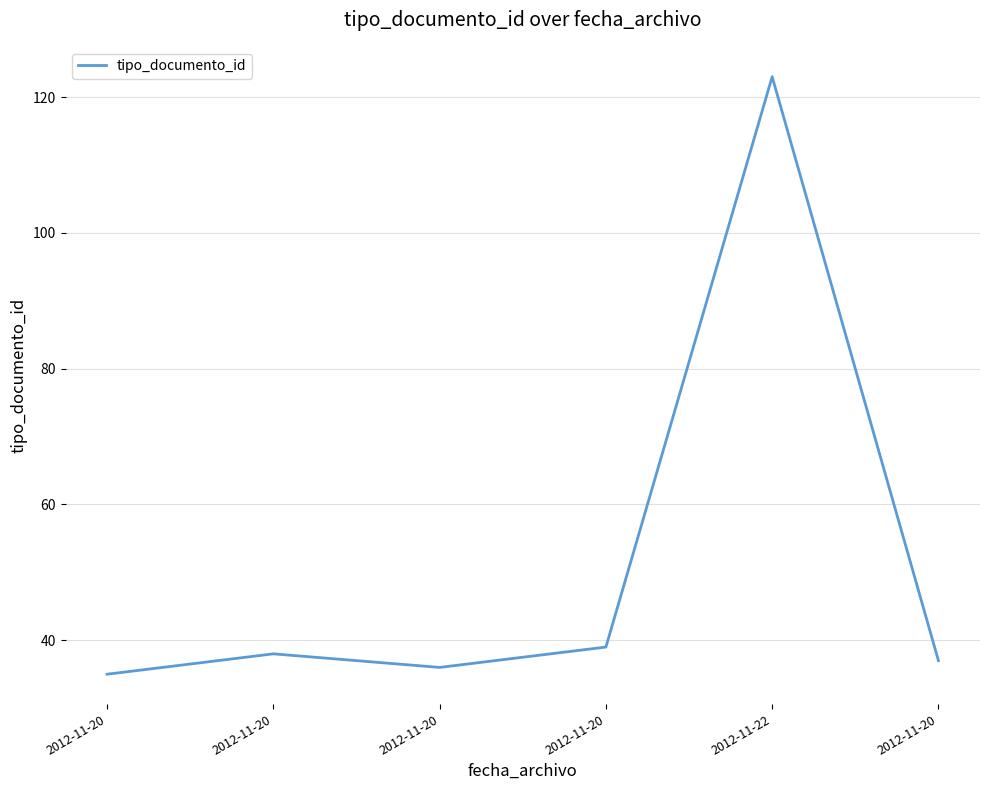

What is the difference between the second highest and second lowest values?

3